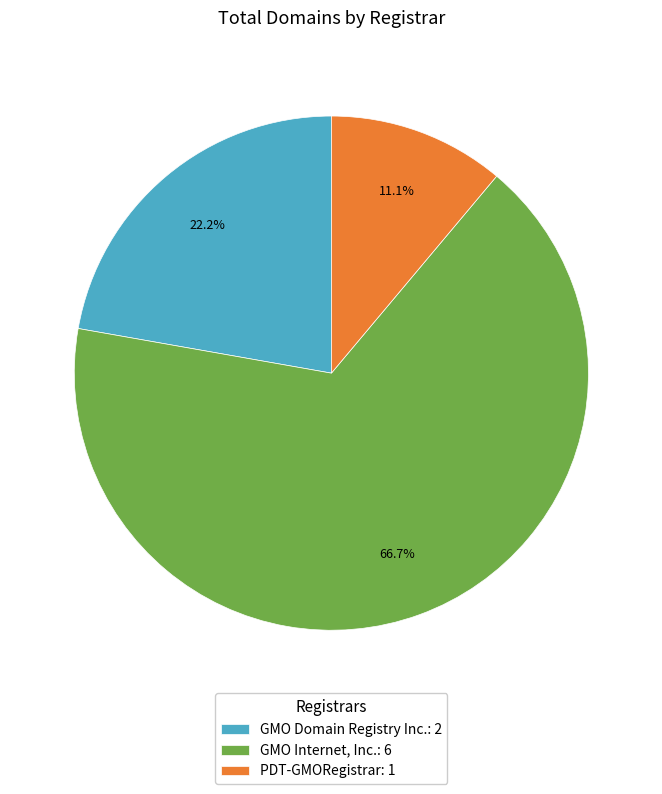

Rank the categories by value from highest to lowest.

GMO Internet, Inc., GMO Domain Registry Inc., PDT-GMORegistrar